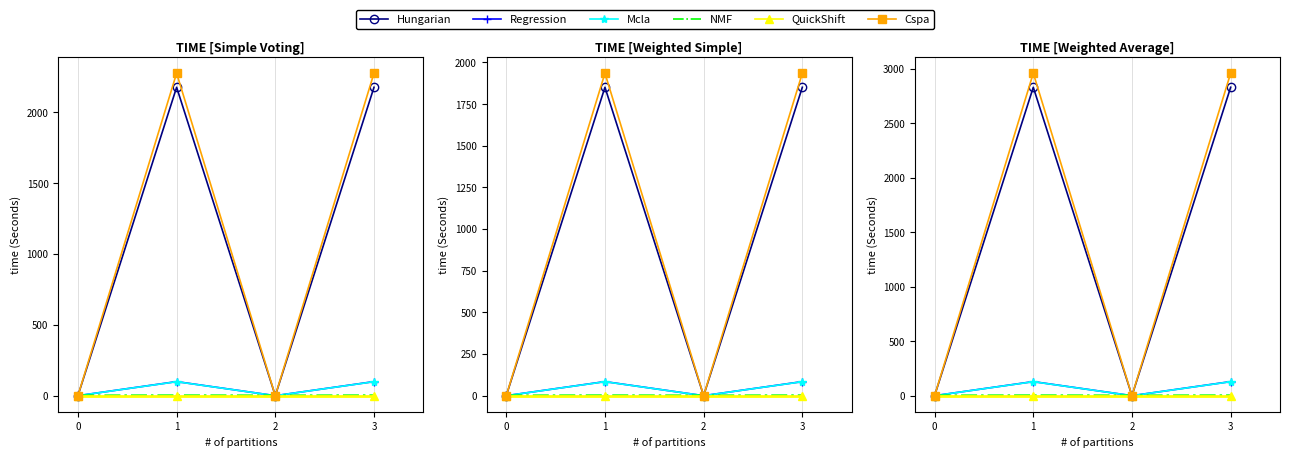

The value of Cspa at 2 is 1411.1. True or false?

False